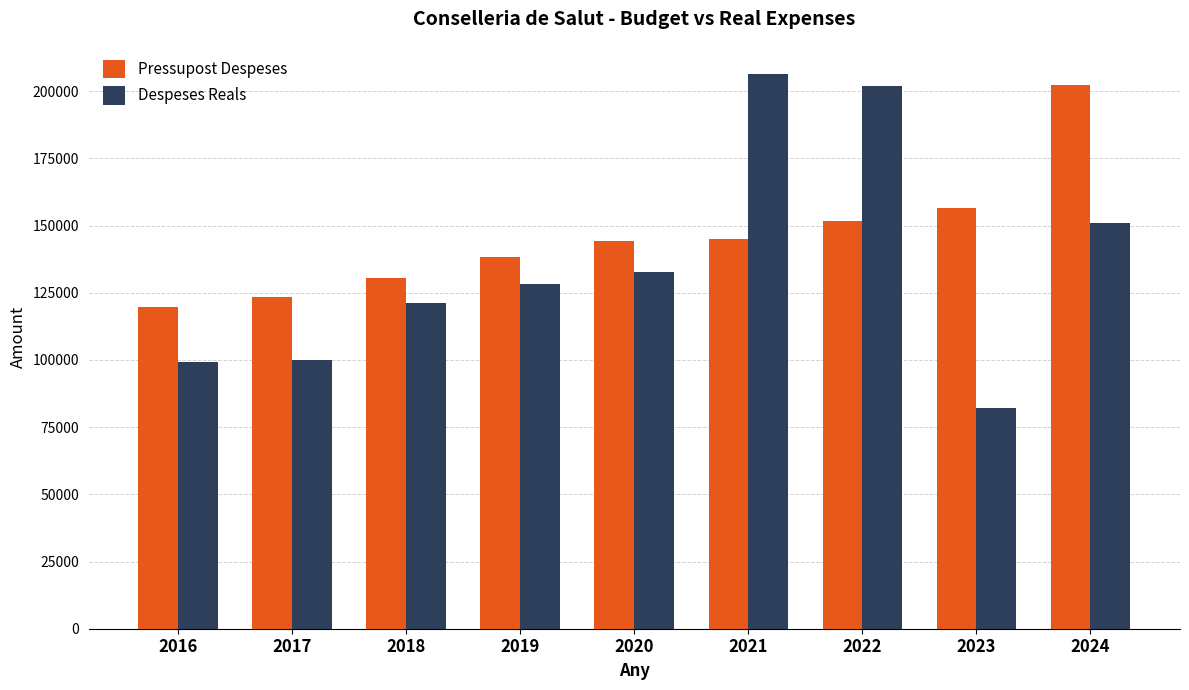

What is the spread (max minus min) of values at 2023?

74416.4